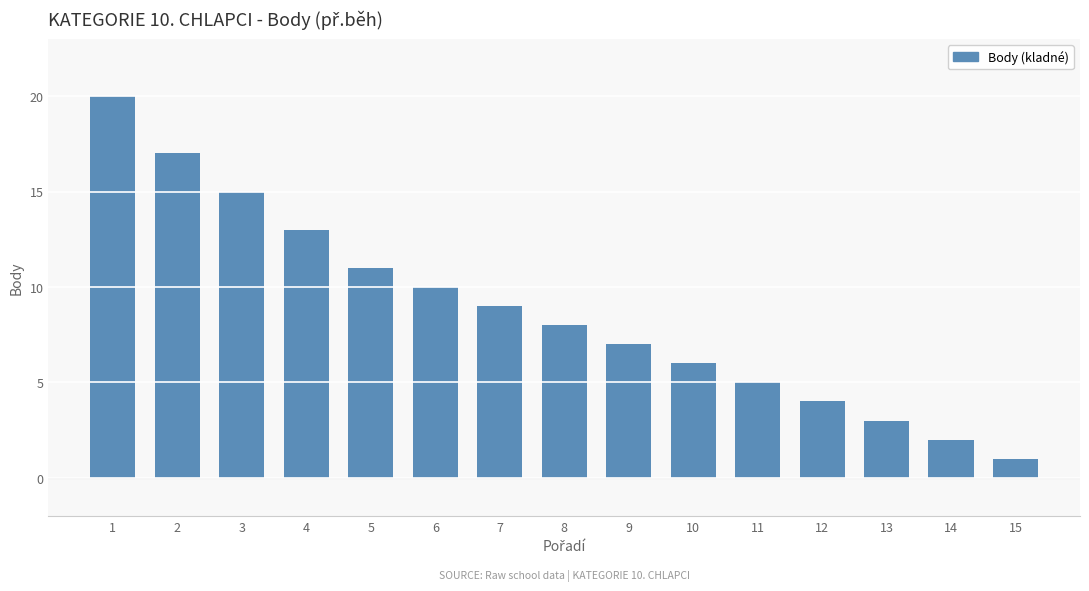

Reading left to right, transcribe all the data shown in this chart.

1=20	2=17	3=15	4=13	5=11	6=10	7=9	8=8	9=7	10=6	11=5	12=4	13=3	14=2	15=1